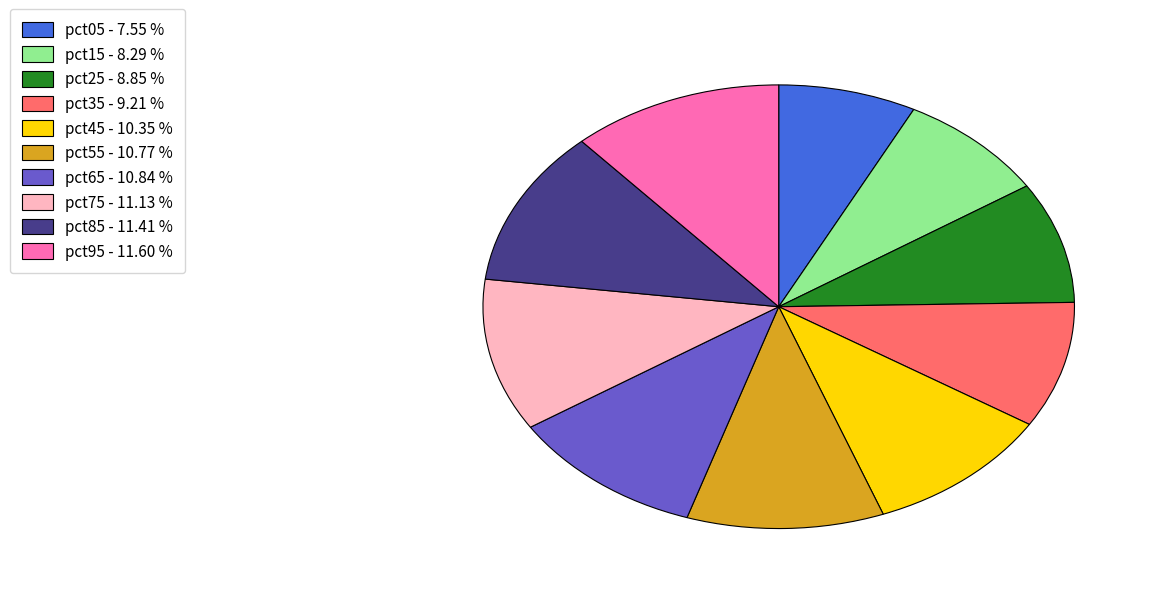

How many segments does this pie chart have?

10